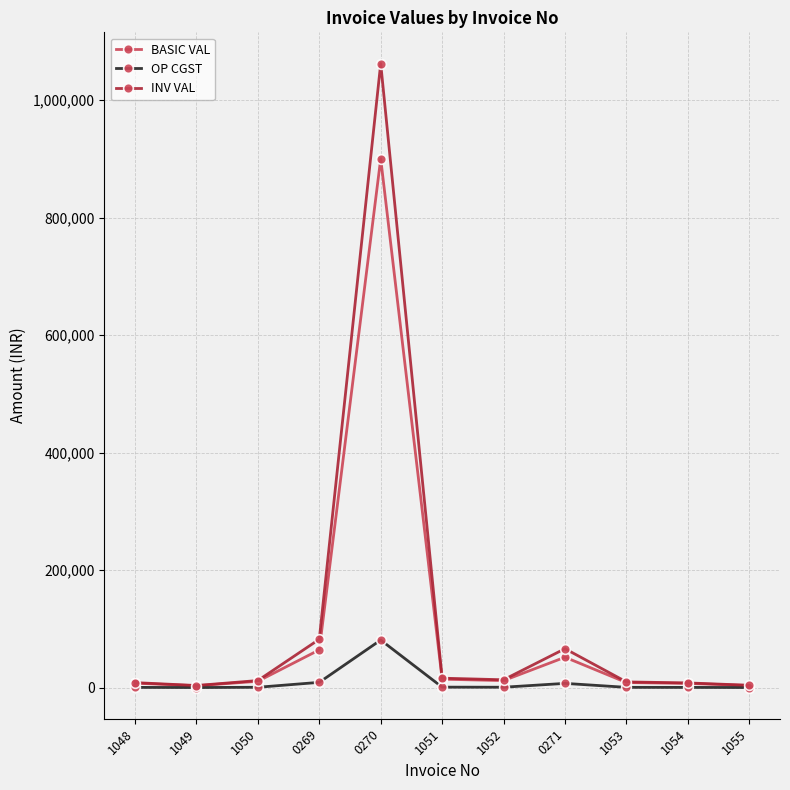

How many lines are shown in the chart?

3